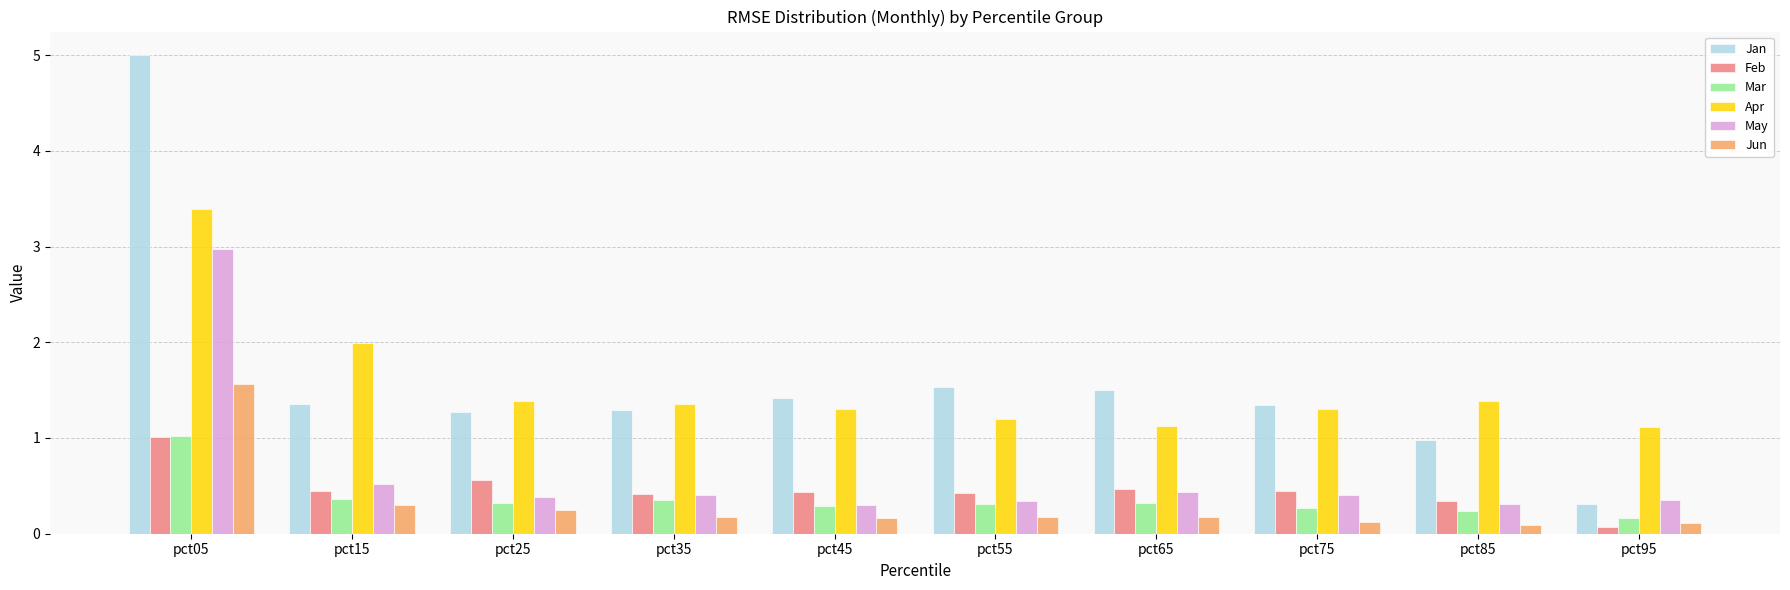

The value of May at pct05 is 3.0. True or false?

True